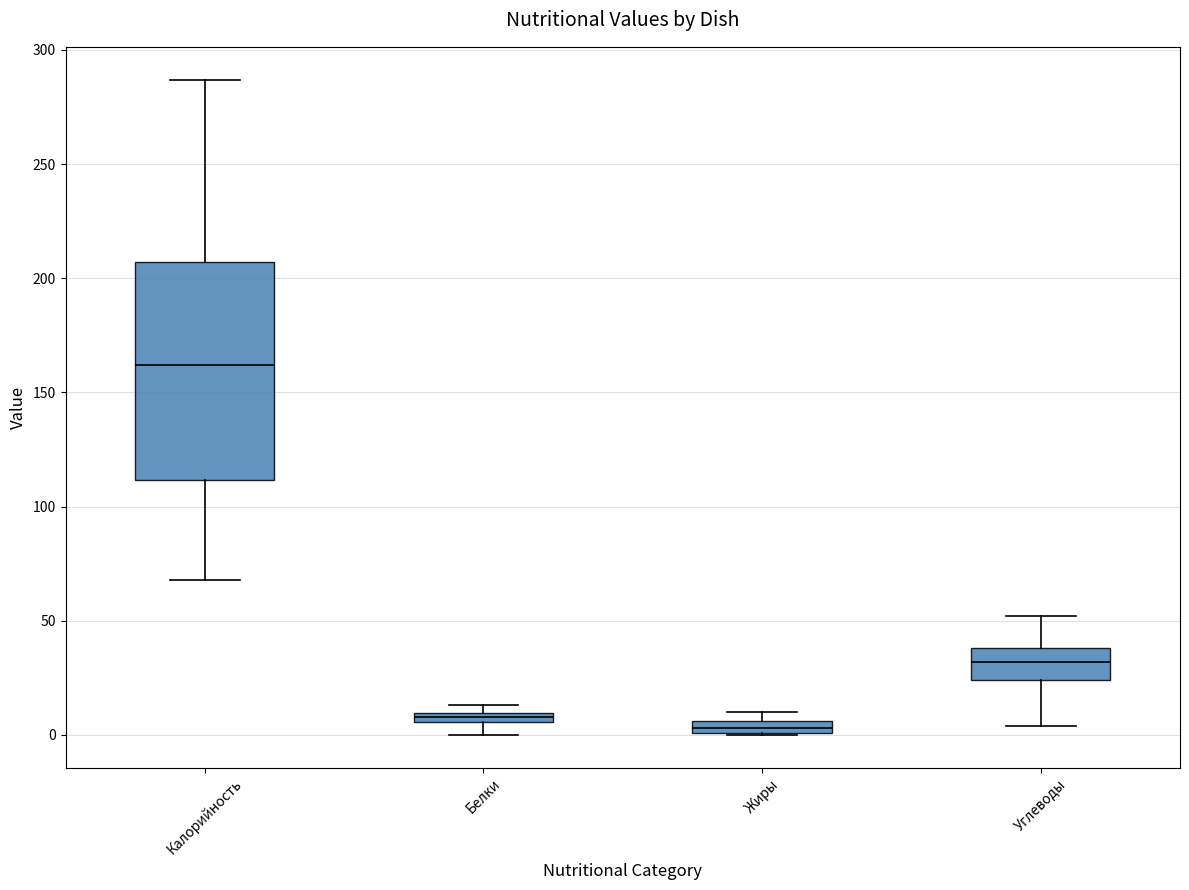

Comparing the boxes themselves (not the whiskers), which one is the tallest?

Калорийность